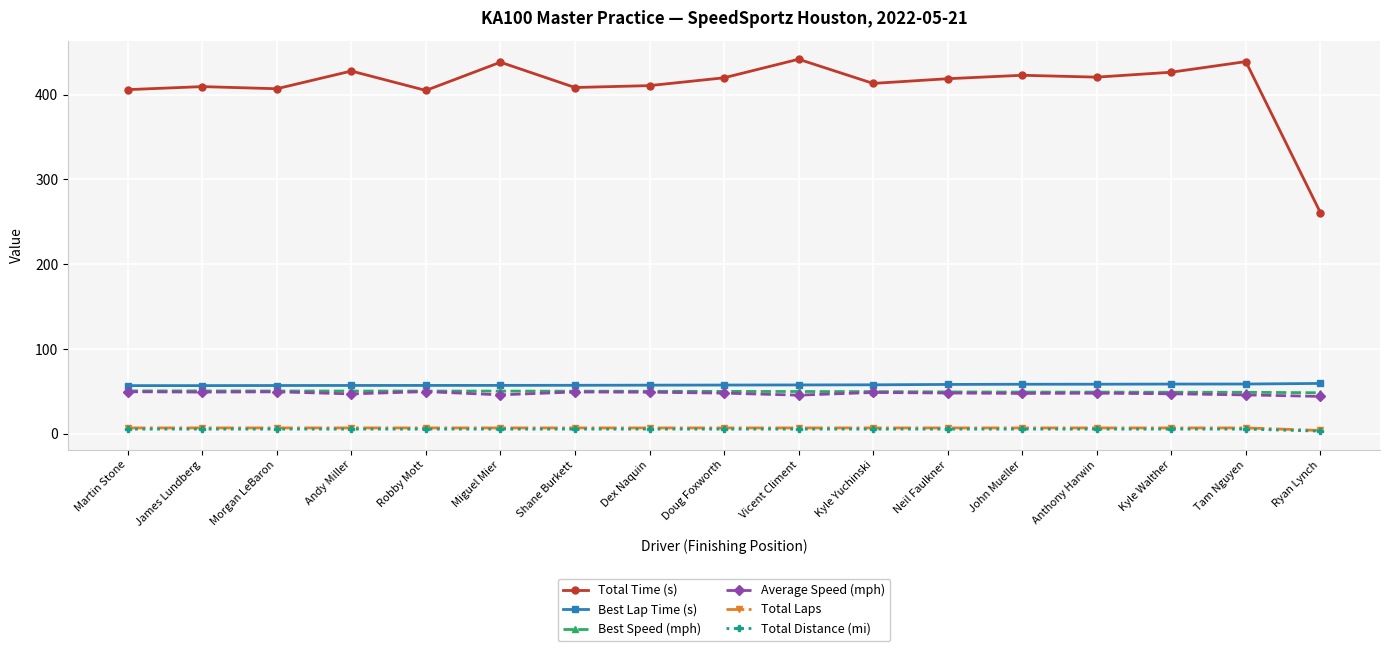

The value of Total Time (s) at Doug Foxworth is 291.4. True or false?

False